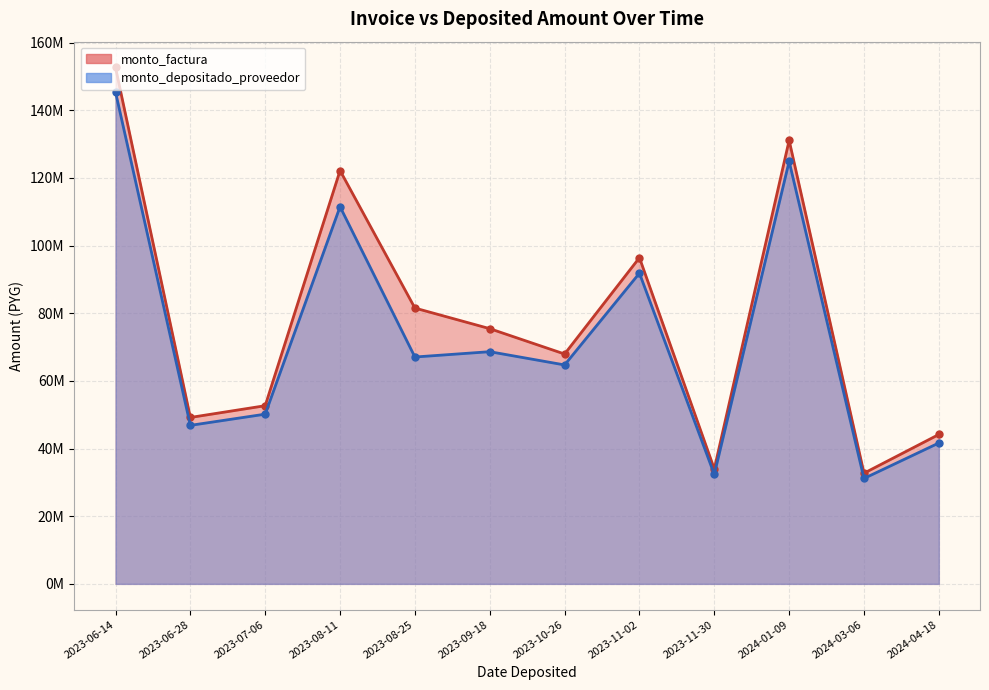

The value of monto_depositado_proveedor at 2023-11-02 is 91826354. True or false?

True